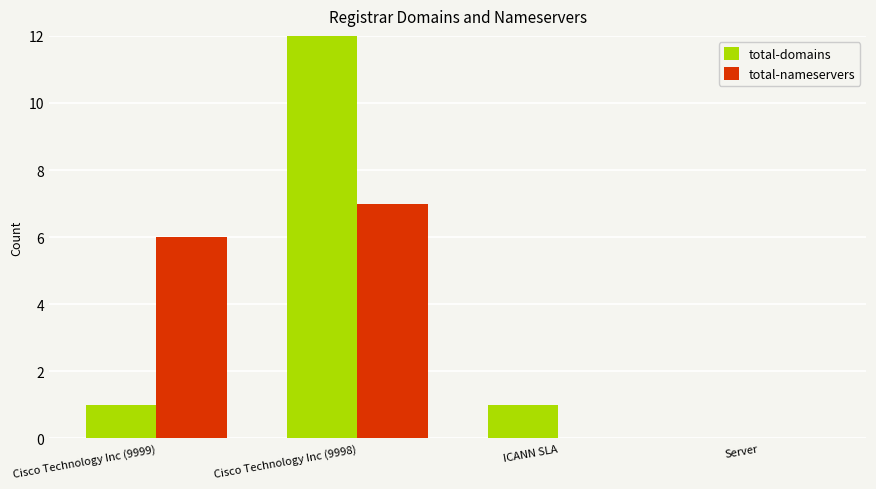

Count the total-nameservers values in the range 0 to 7.

4